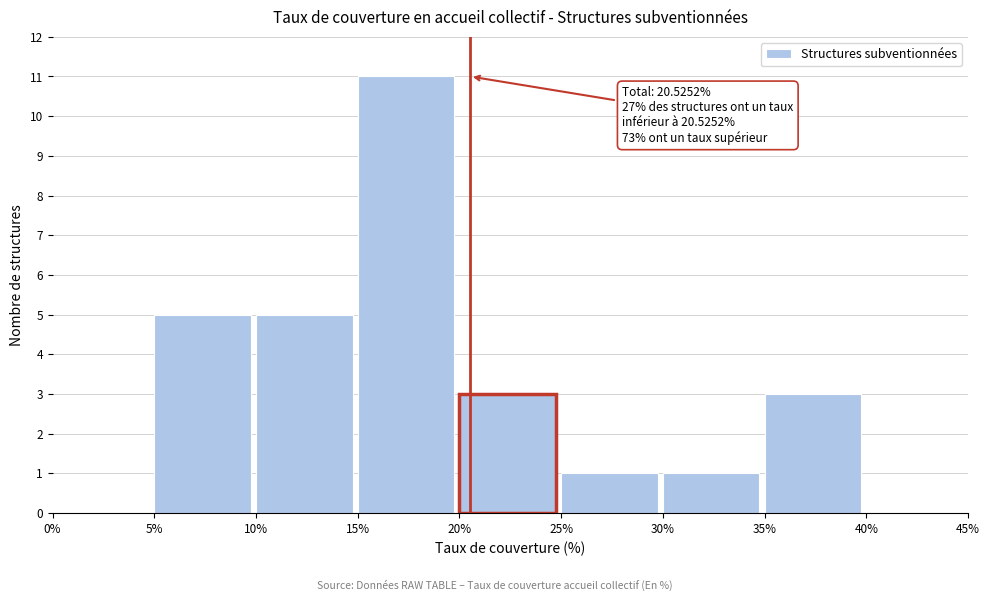

Over which range of the x-axis is the bar tallest?

15% to 20%